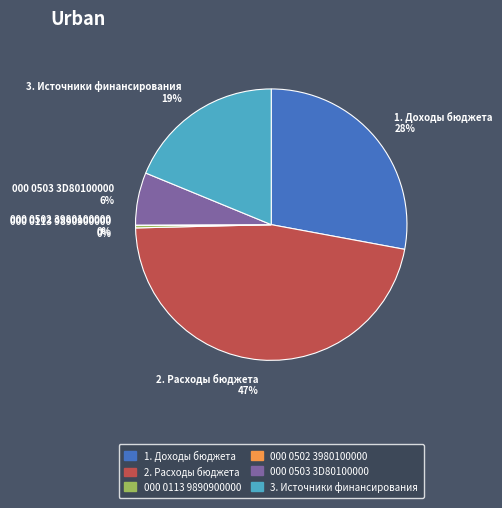

Between 000 0503 3D80100000 6% and 000 0113 9890900000 0%, which is larger?

000 0503 3D80100000 6%